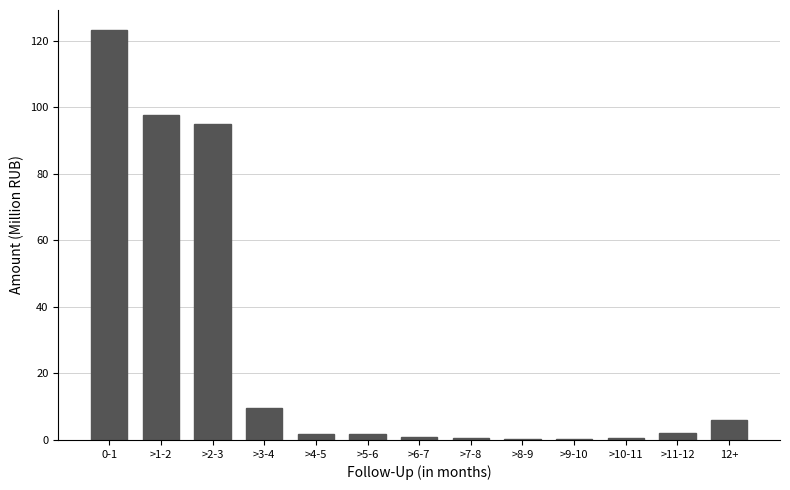

At which label is the value closest to 61?

>2-3